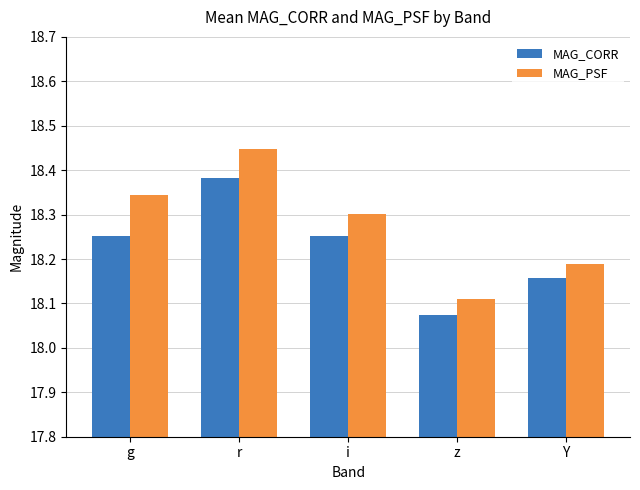

Which series has the largest total across all categories?

MAG_PSF